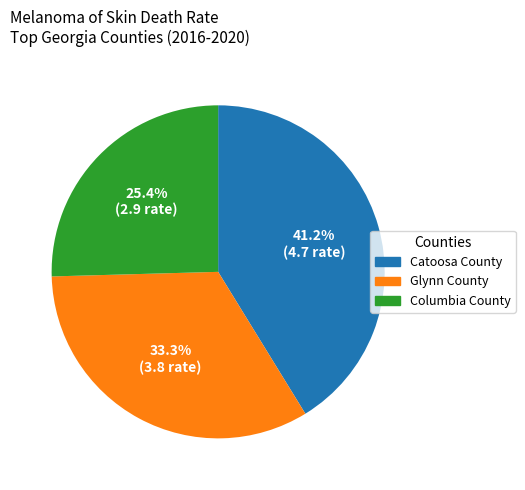

Is there any slice that represents more than half of the pie?

No